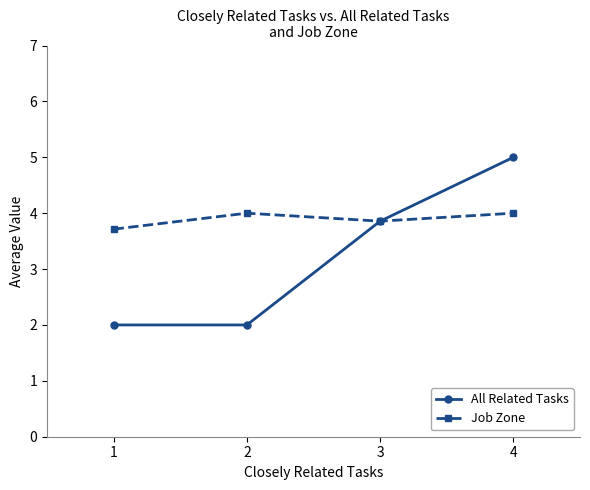

Which series has the largest range (max minus min)?

All Related Tasks